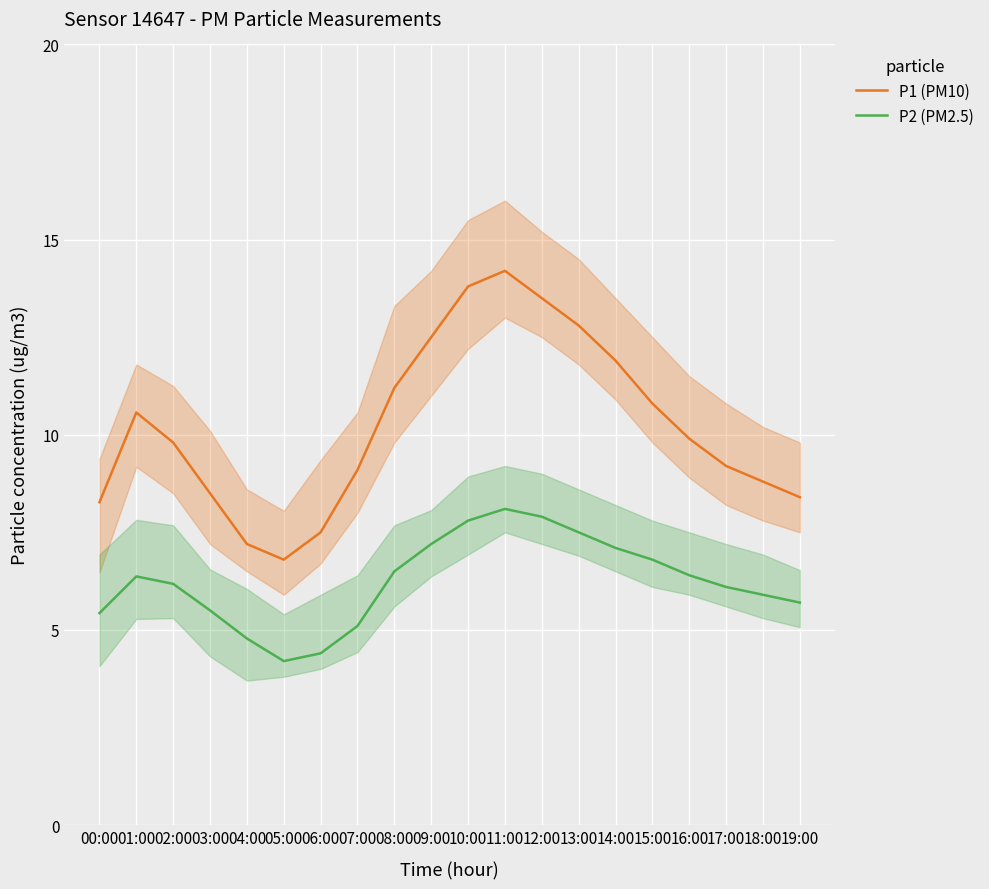

Rank the categories by P1 (PM10) value from highest to lowest.

11:00, 10:00, 12:00, 13:00, 09:00, 14:00, 08:00, 15:00, 01:00, 16:00, 02:00, 17:00, 07:00, 18:00, 03:00, 19:00, 00:00, 06:00, 04:00, 05:00